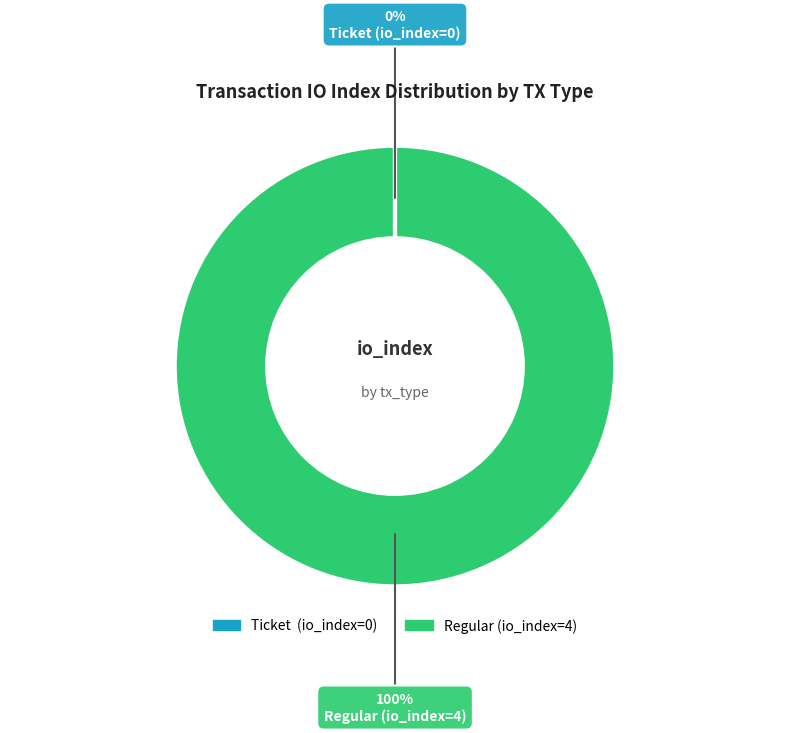

The Regular (io_index=4) slice represents 88% of the pie. True or false?

False